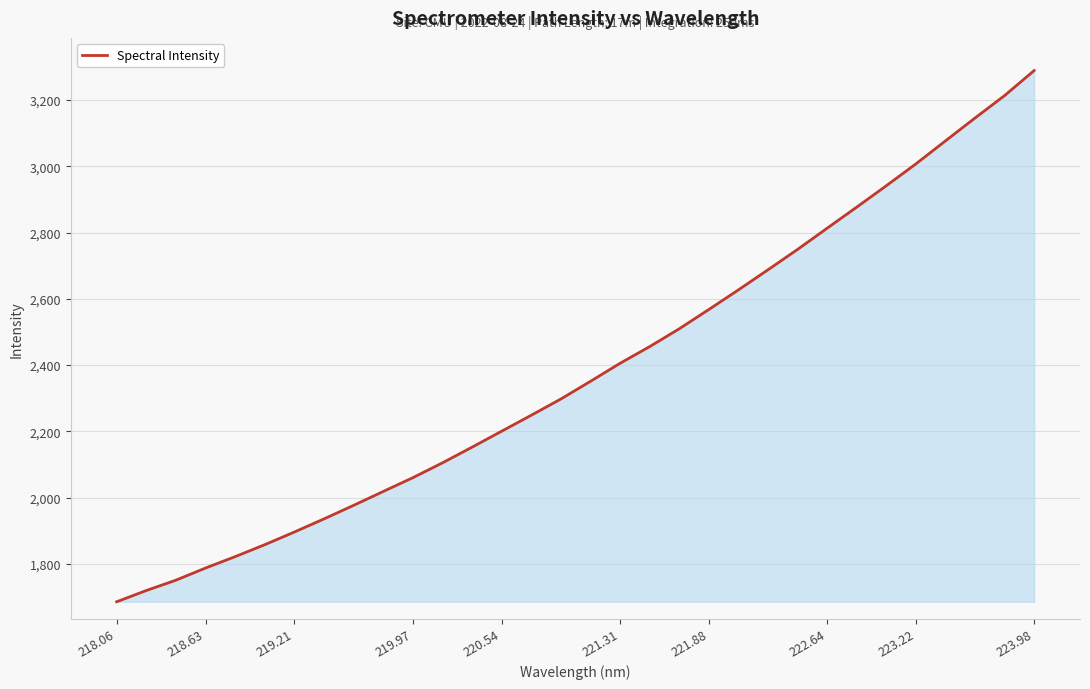

What is the smallest value displayed?

1685.3